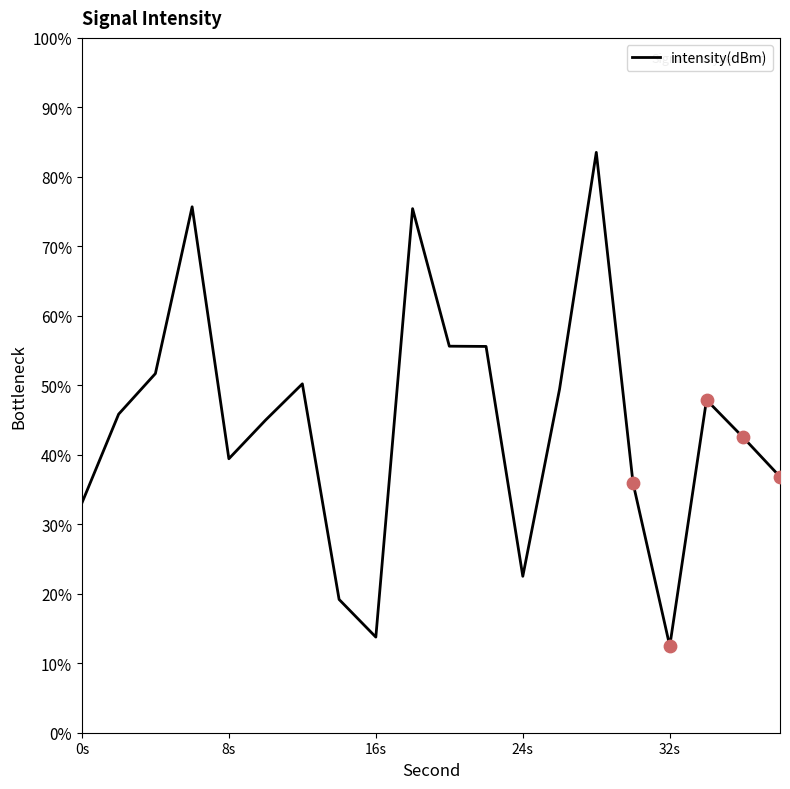

What is the difference between the maximum and minimum values?

71.0